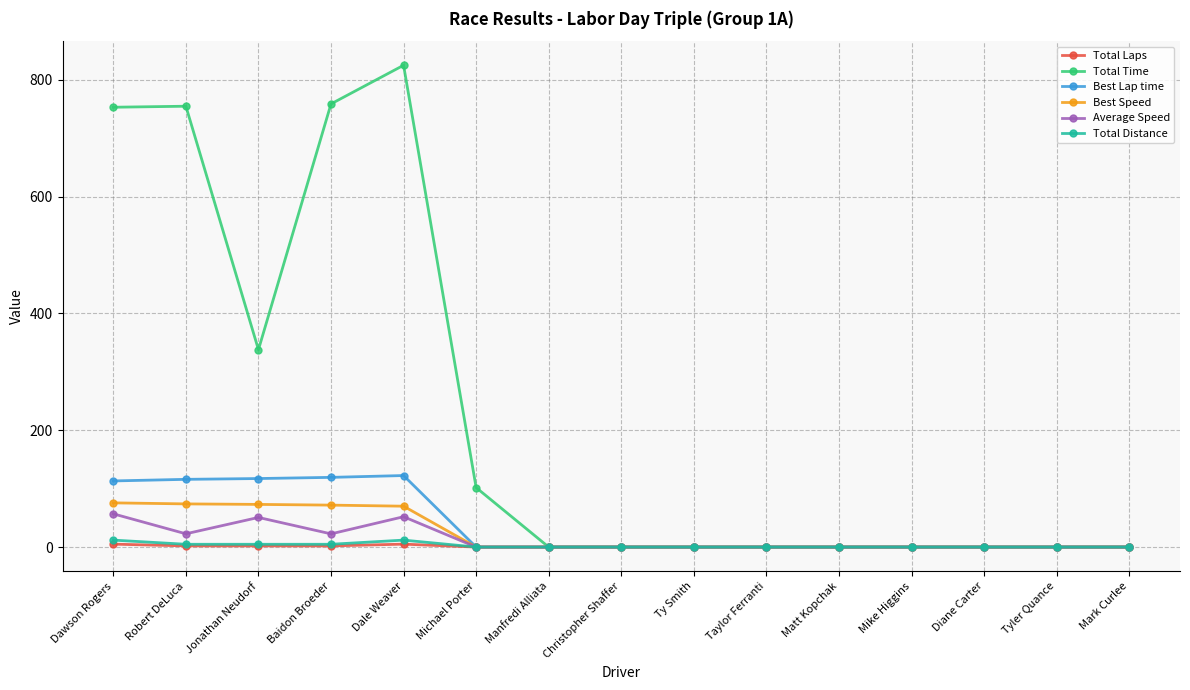

How many values in the Total Distance series exceed 0?

5